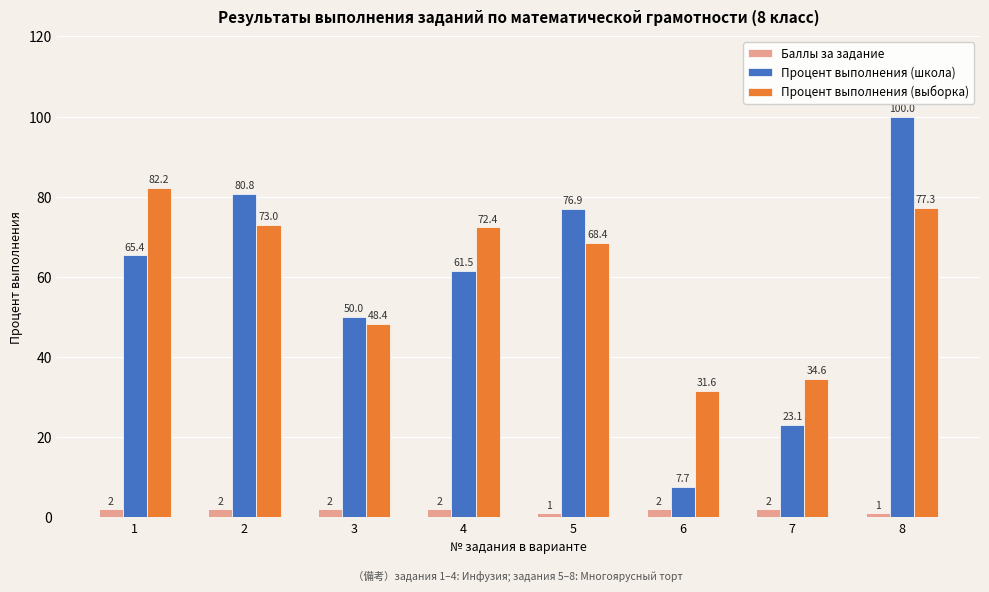

List the series in order of their peak value, highest first.

Процент выполнения (школа), Процент выполнения (выборка), Баллы за задание